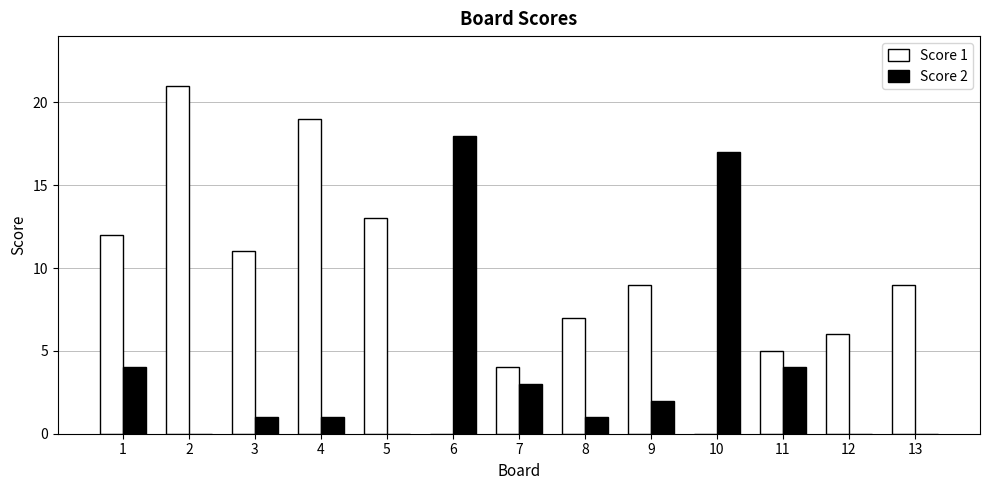

Count the number of categories in the chart.

13